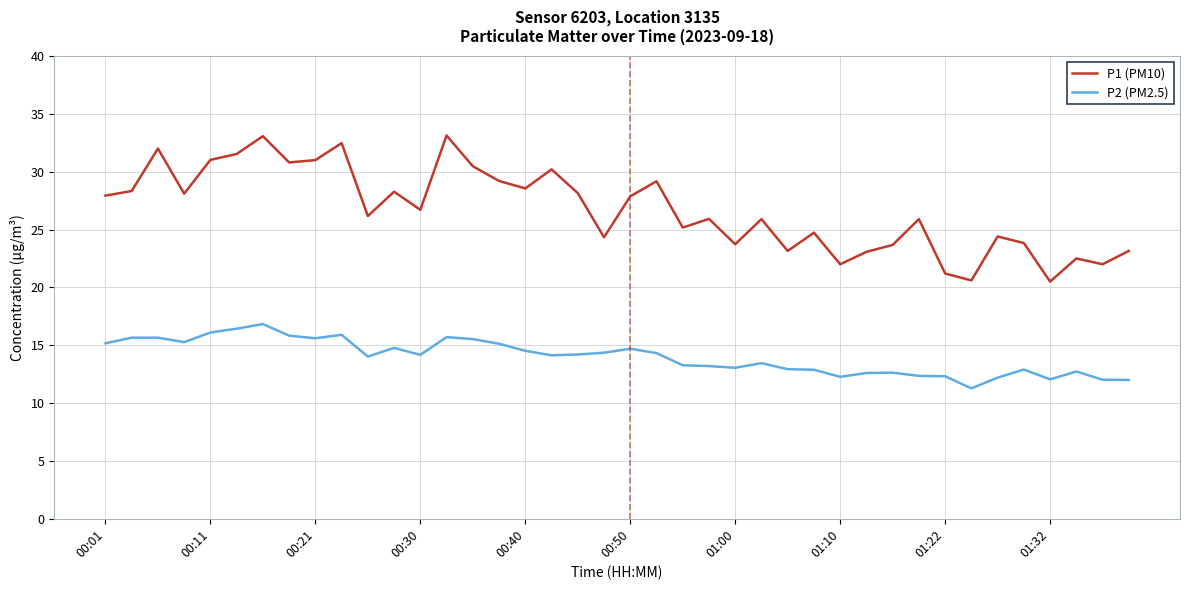

Which series has the widest spread of values?

P1 (PM10)